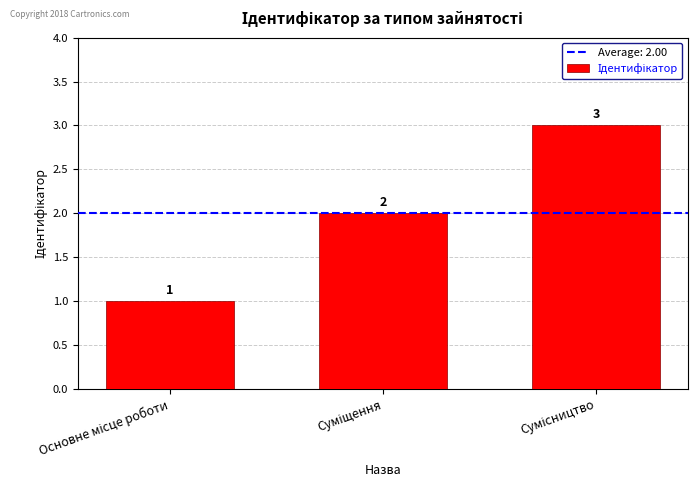

What is the value of the 1st bar from the left?

1